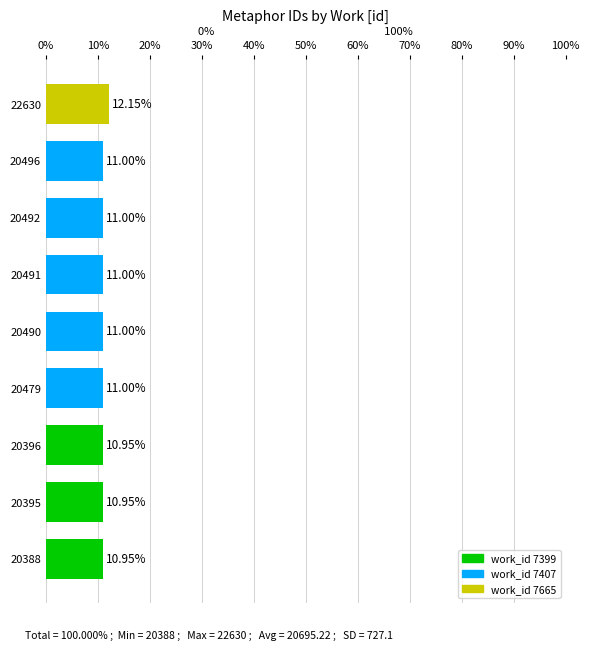

What is the ratio of the value at 20396 to the value at 22630?

0.9